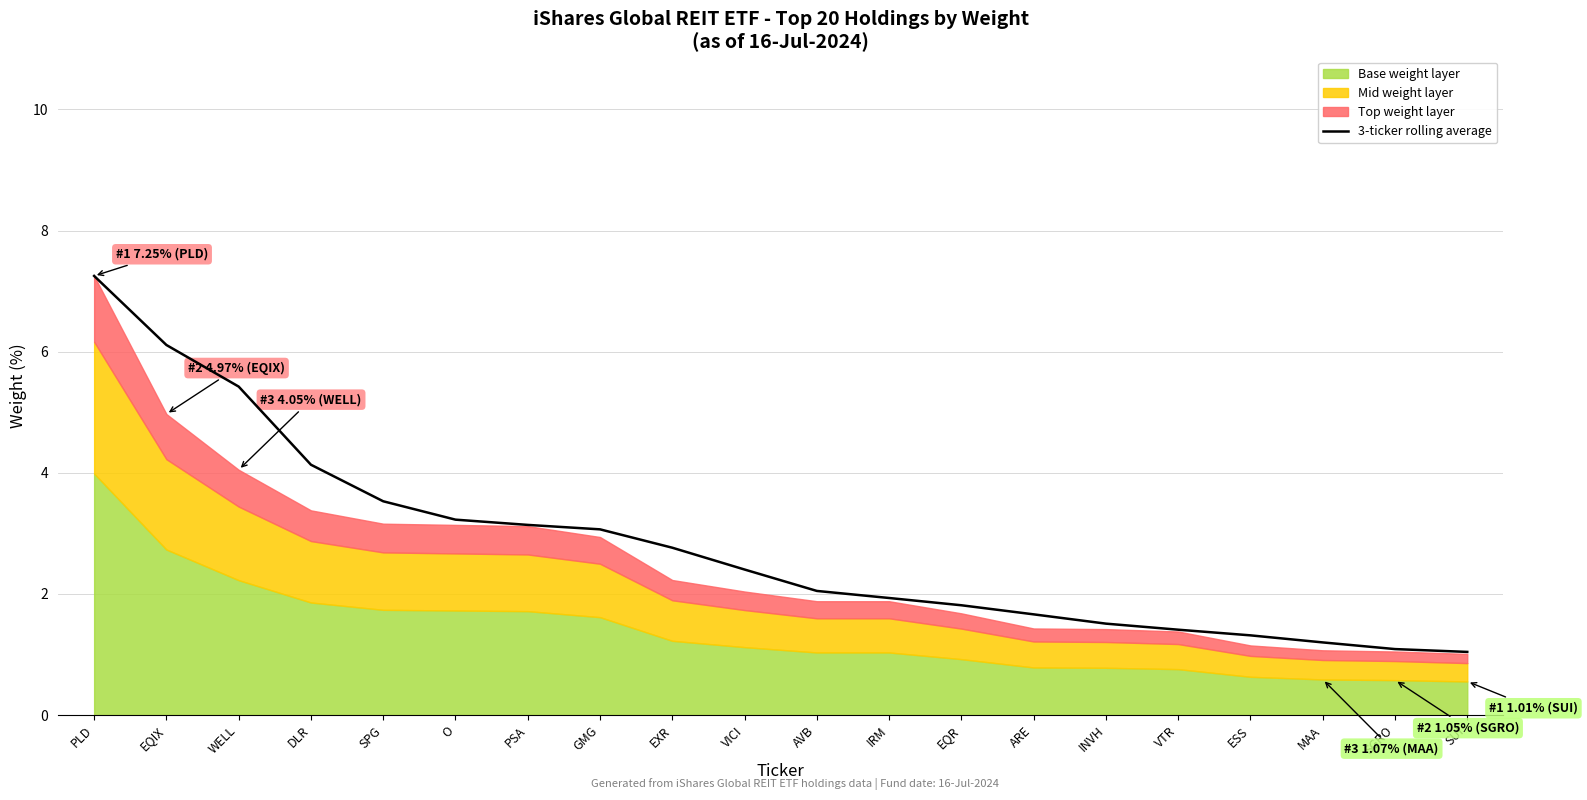

At which label does 3-ticker rolling average reach its peak?

PLD